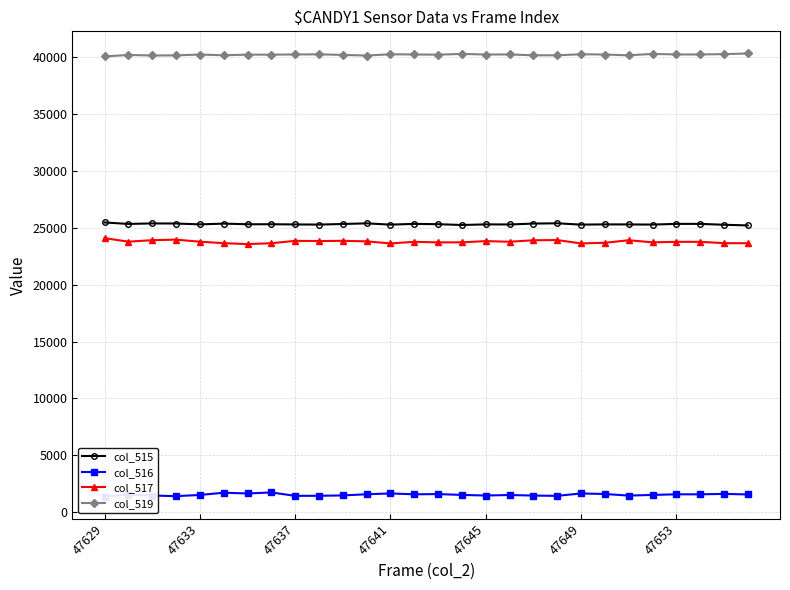

True or false: col_519 has a value of 18278 at 47637.

False